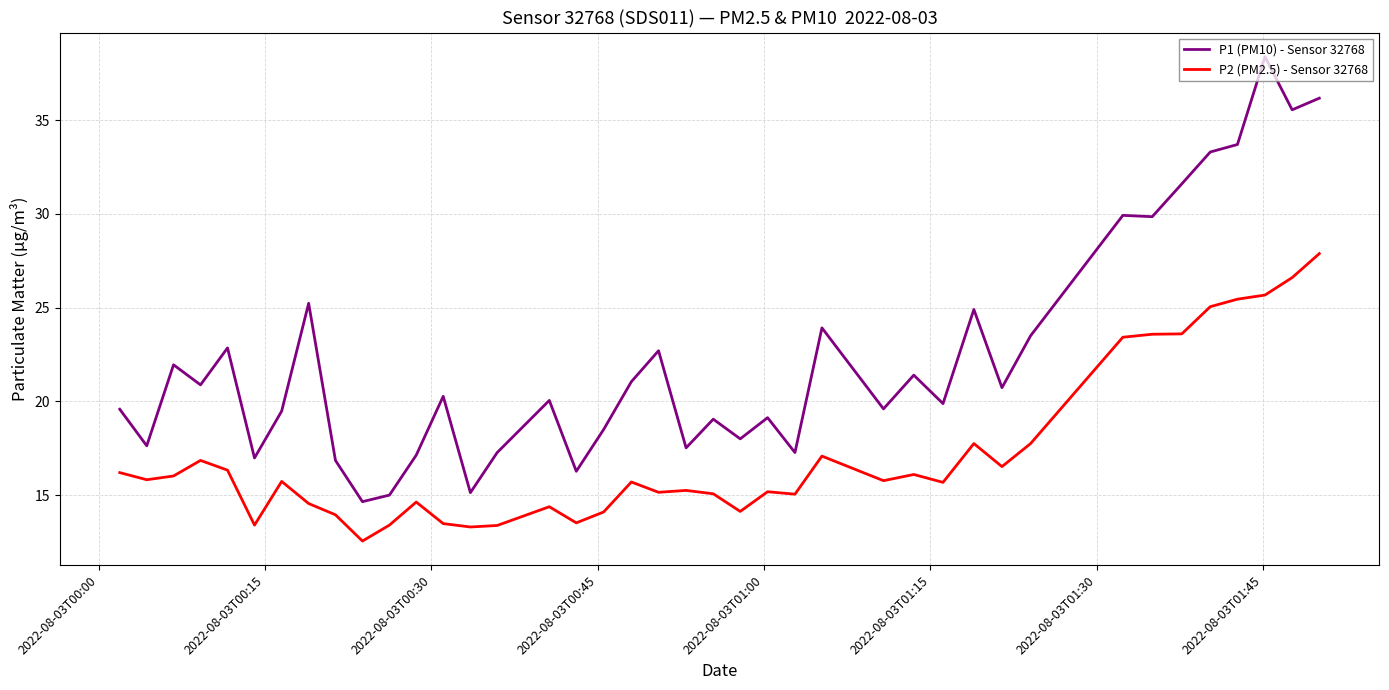

True or false: P1 (PM10) - Sensor 32768 and P2 (PM2.5) - Sensor 32768 cross at least once.

False